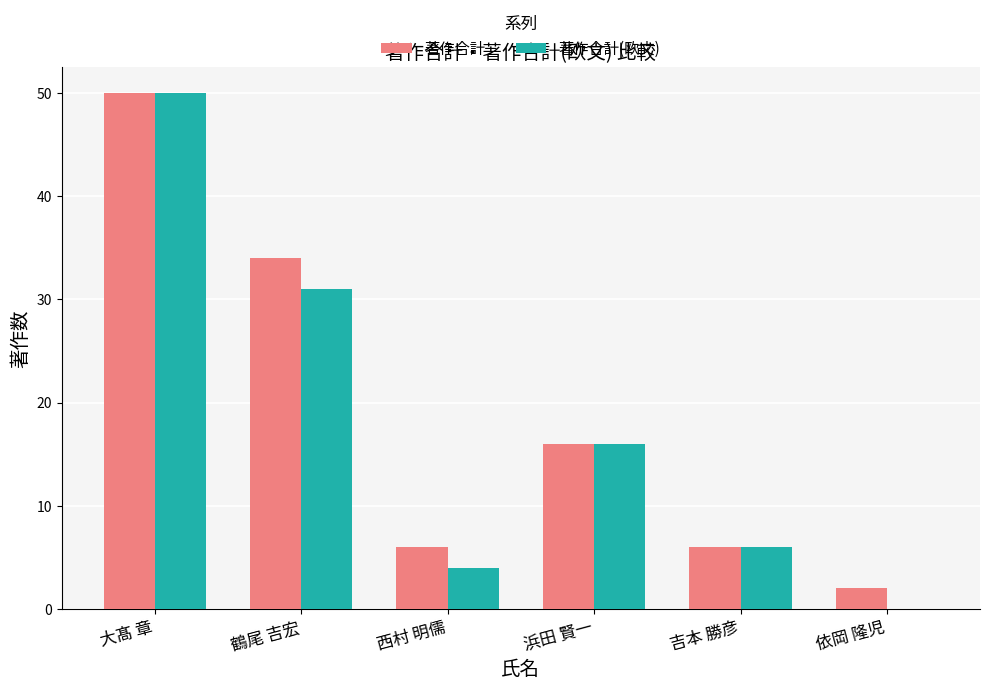

Which category has the highest value across all series?

大髙 章